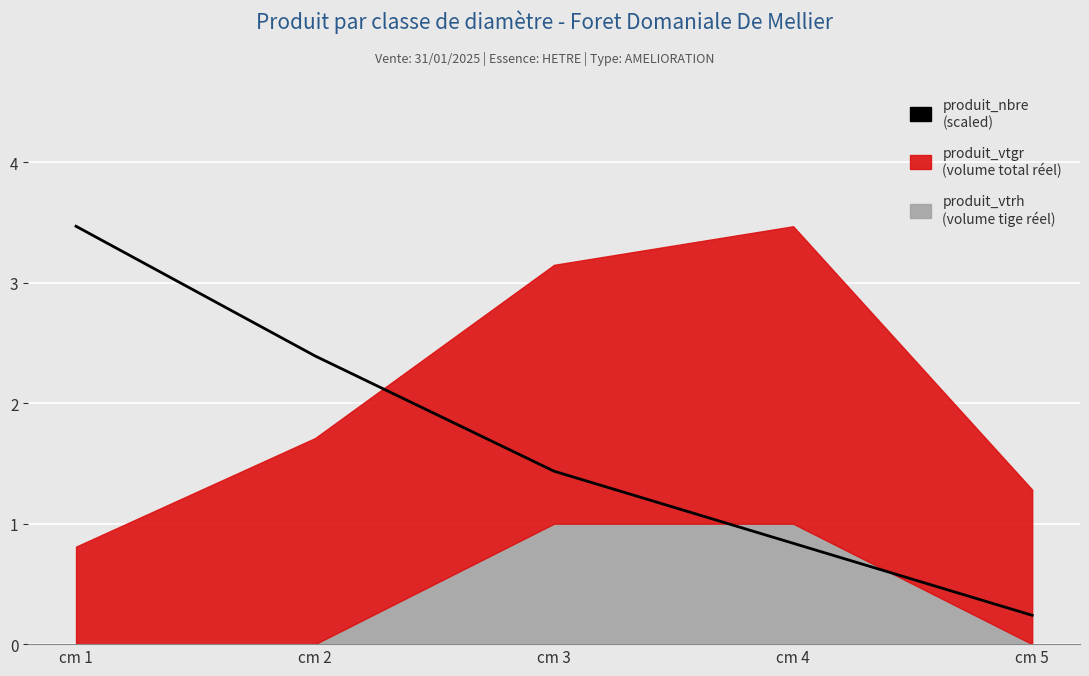

The chart shows a value of 0.3 at cm 3. True or false?

False